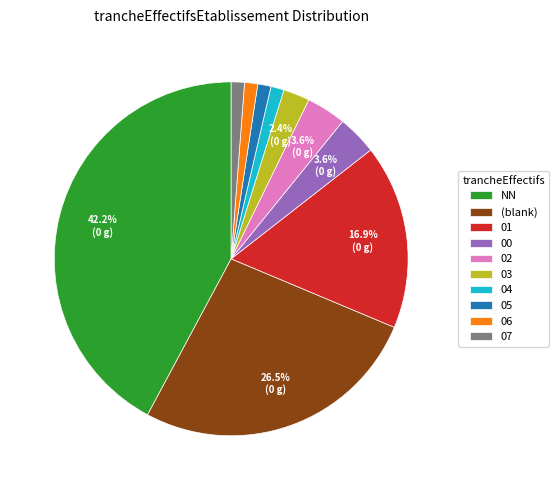

Between 00 and 07, which is larger?

00